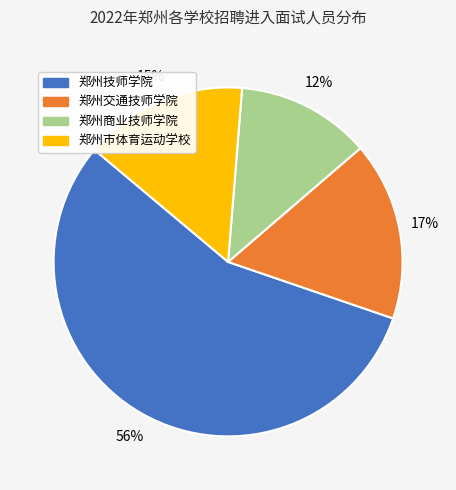

Which category accounts for the majority?

郑州技师学院